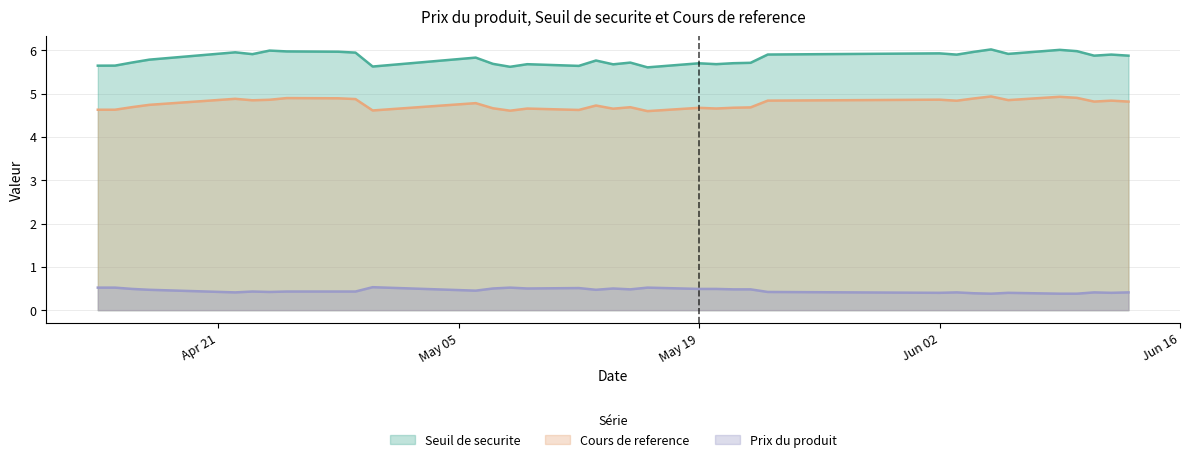

Which series has the largest range (max minus min)?

Seuil de securite